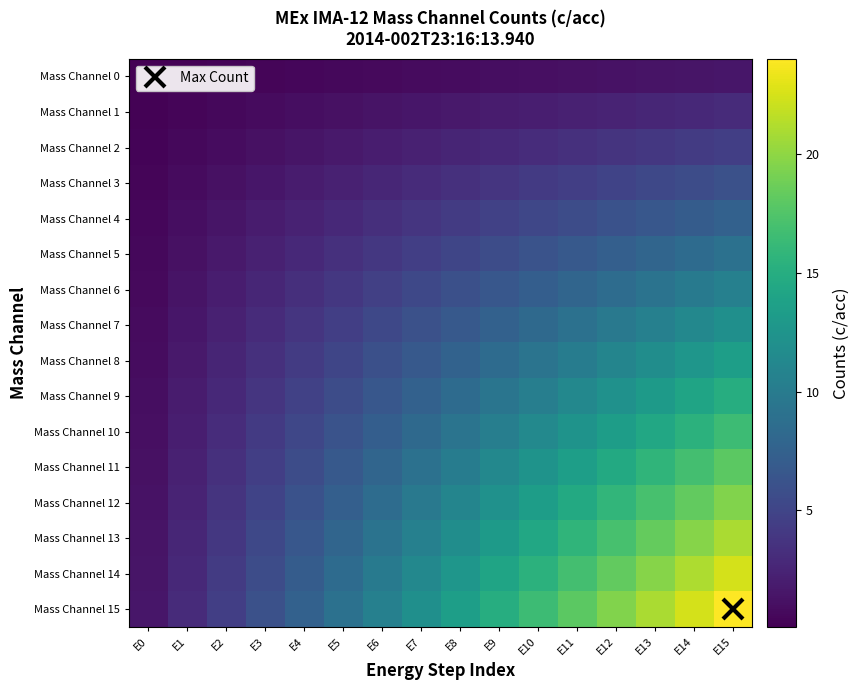

At which category is the sum across all series the highest?

E15